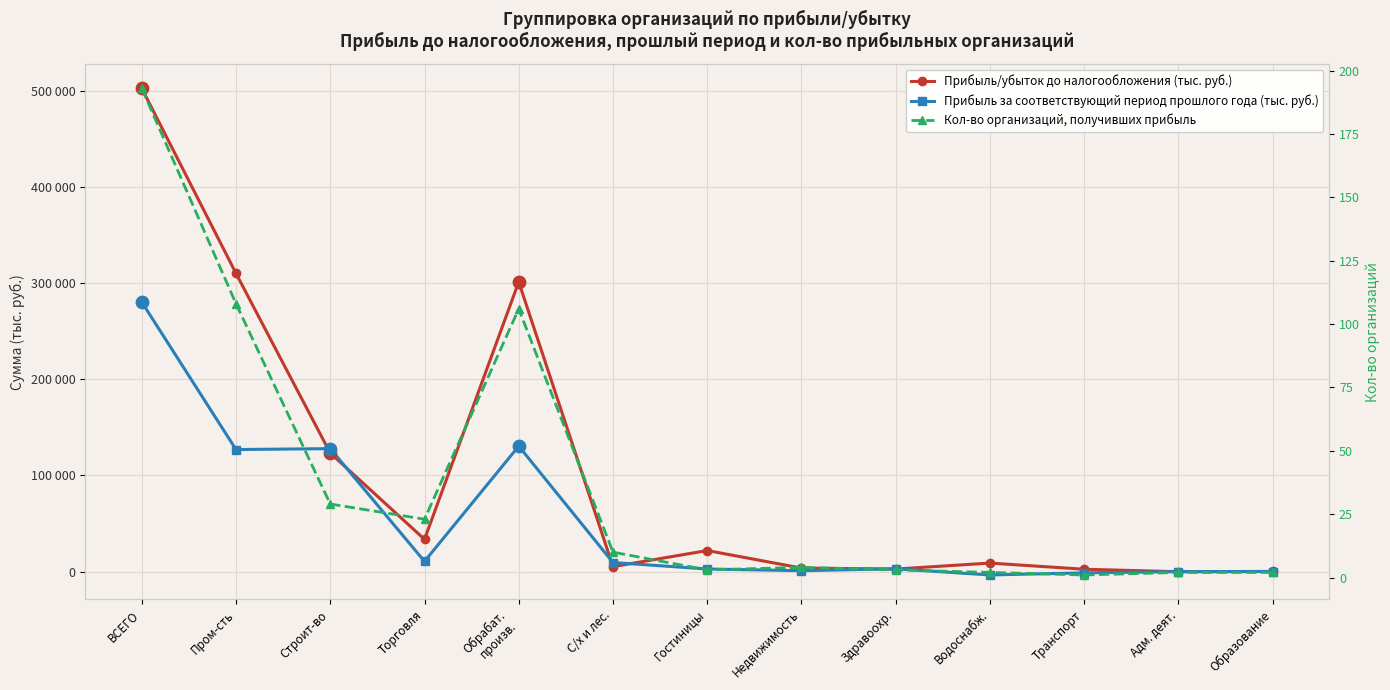

Which series contains the lowest Y value?

Прибыль за соответствующий период прошлого года (тыс. руб.)